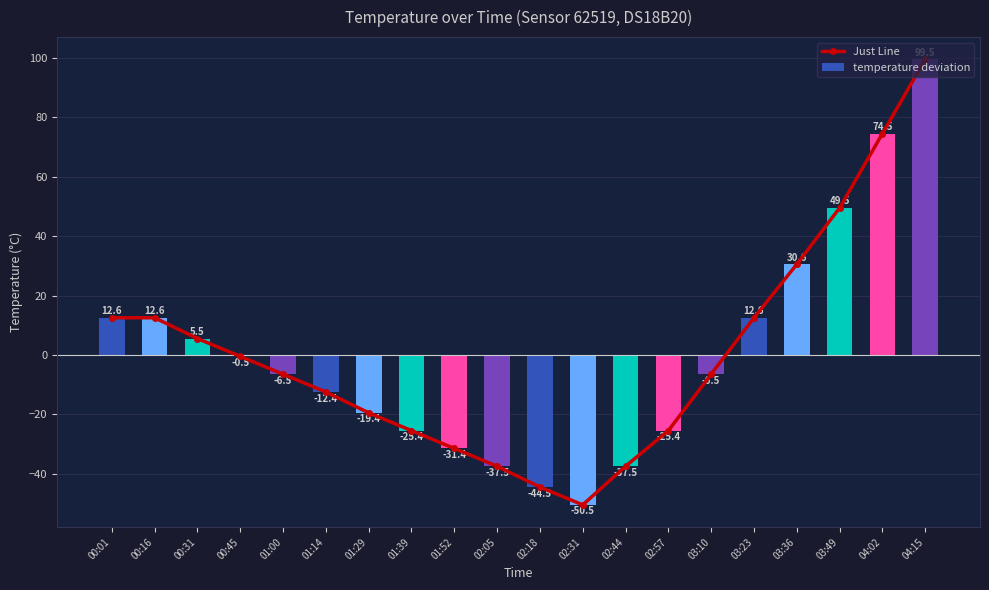

At which label does temperature deviation reach its peak?

04:15